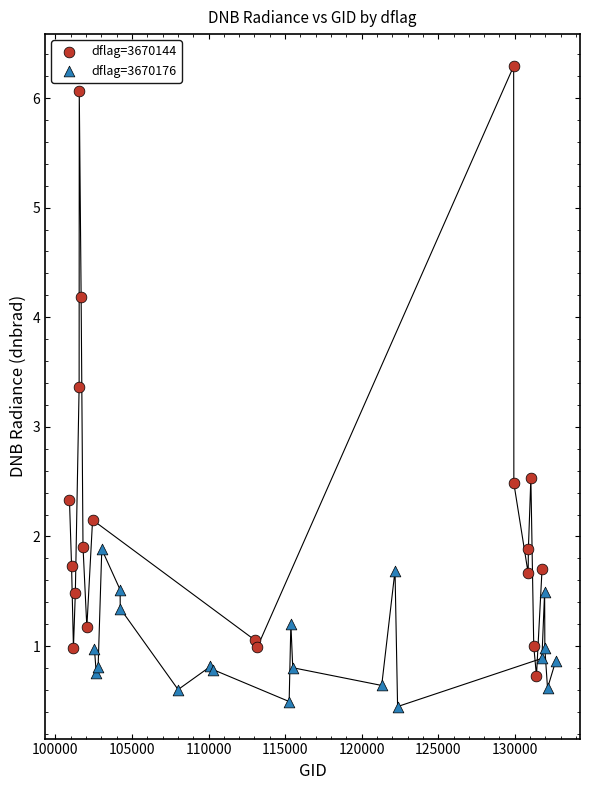

Which series has the largest Y range (max minus min)?

dflag=3670144